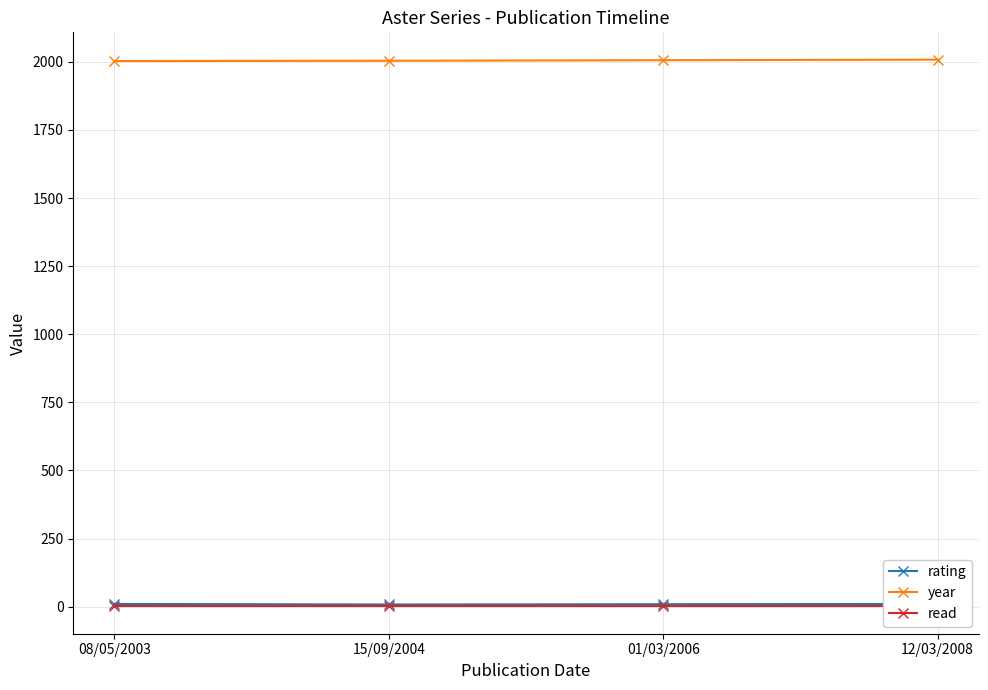

Is the value of year at 08/05/2003 greater than the value of rating at 08/05/2003?

Yes